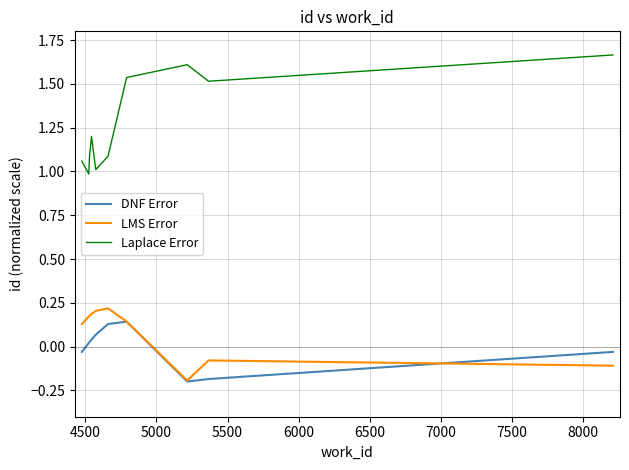

Which series has the largest total across all categories?

Laplace Error